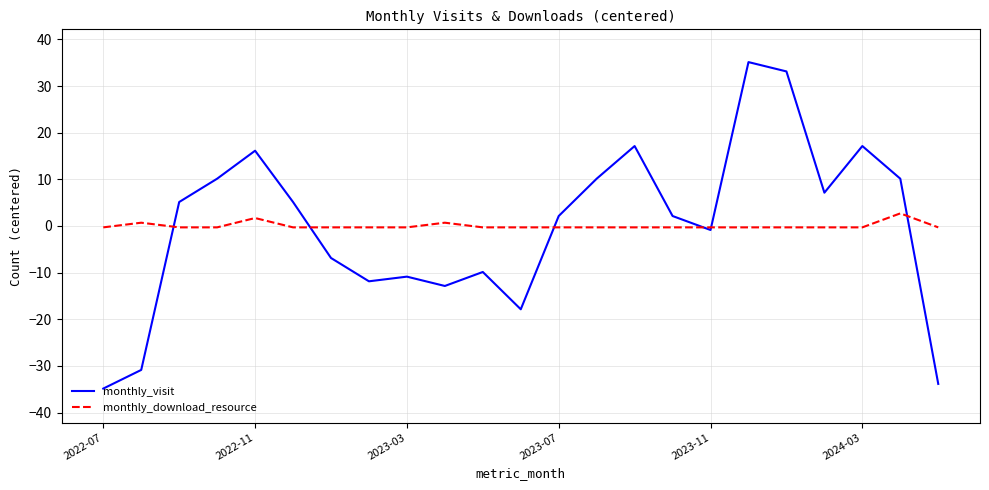

What is the highest value of the monthly_visit series?

35.1